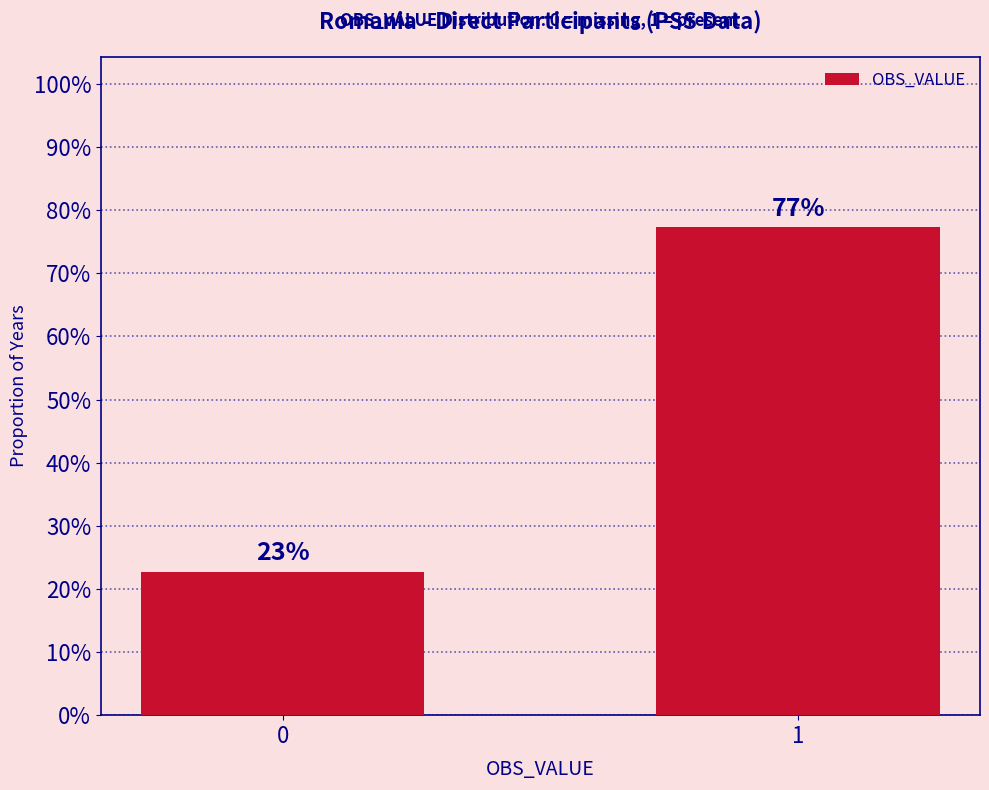

What is the change in value from 0 to 1?

+0.5